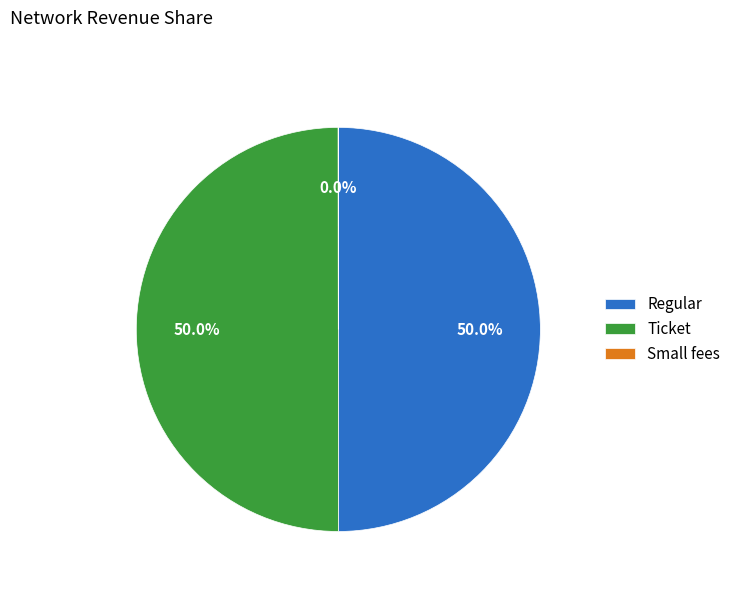

To the nearest percent, what percentage of the pie is Regular?

50%